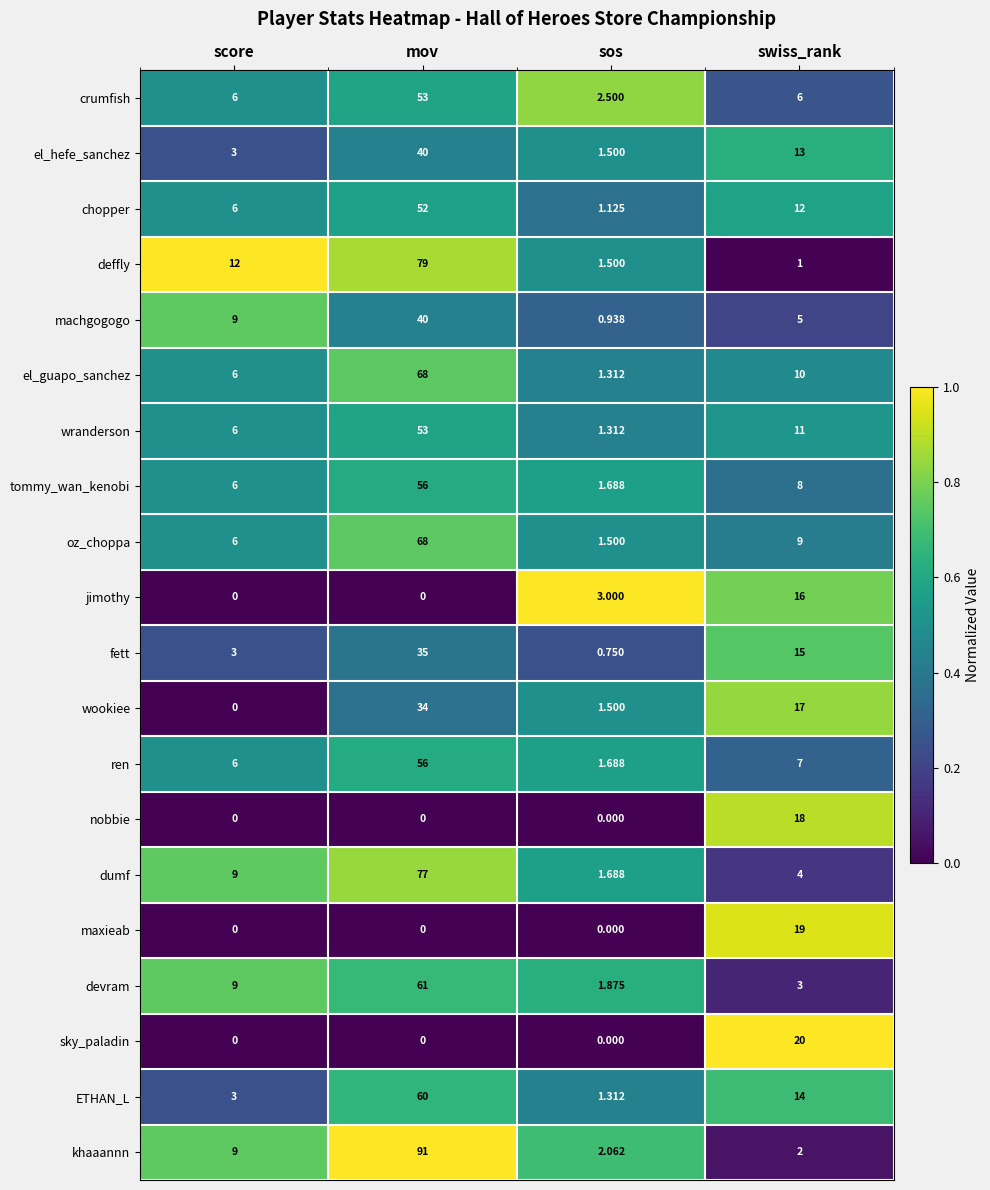

List the labels in order of machgogogo value, smallest first.

sos, swiss_rank, score, mov